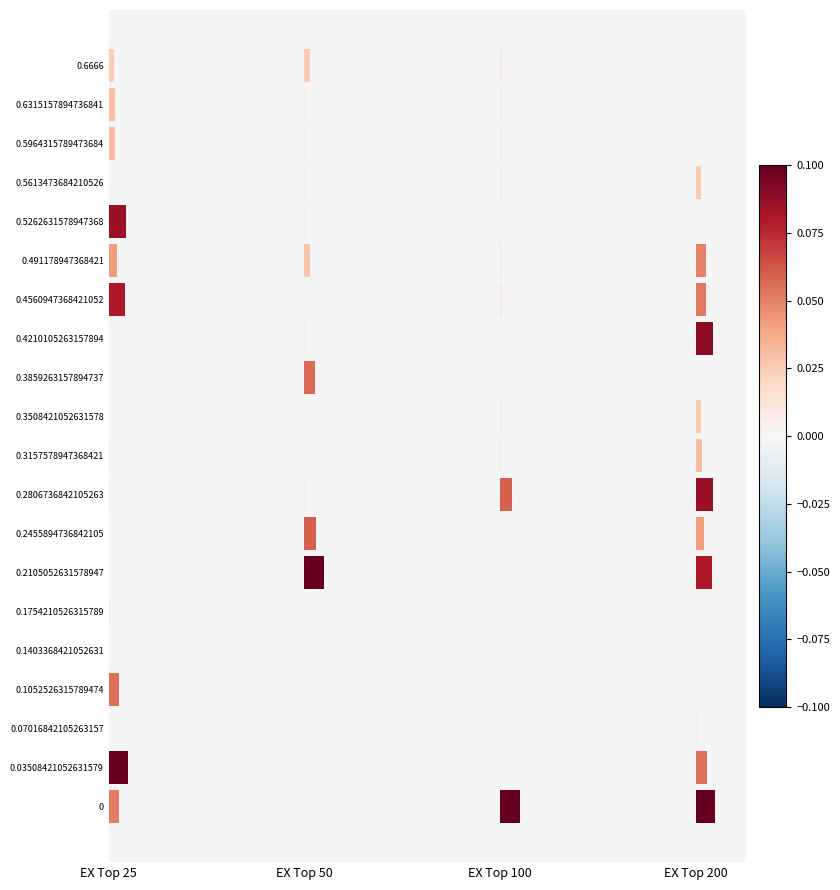

The value of EX Top 25 at 0.2105052631578947 is 0.0. True or false?

True